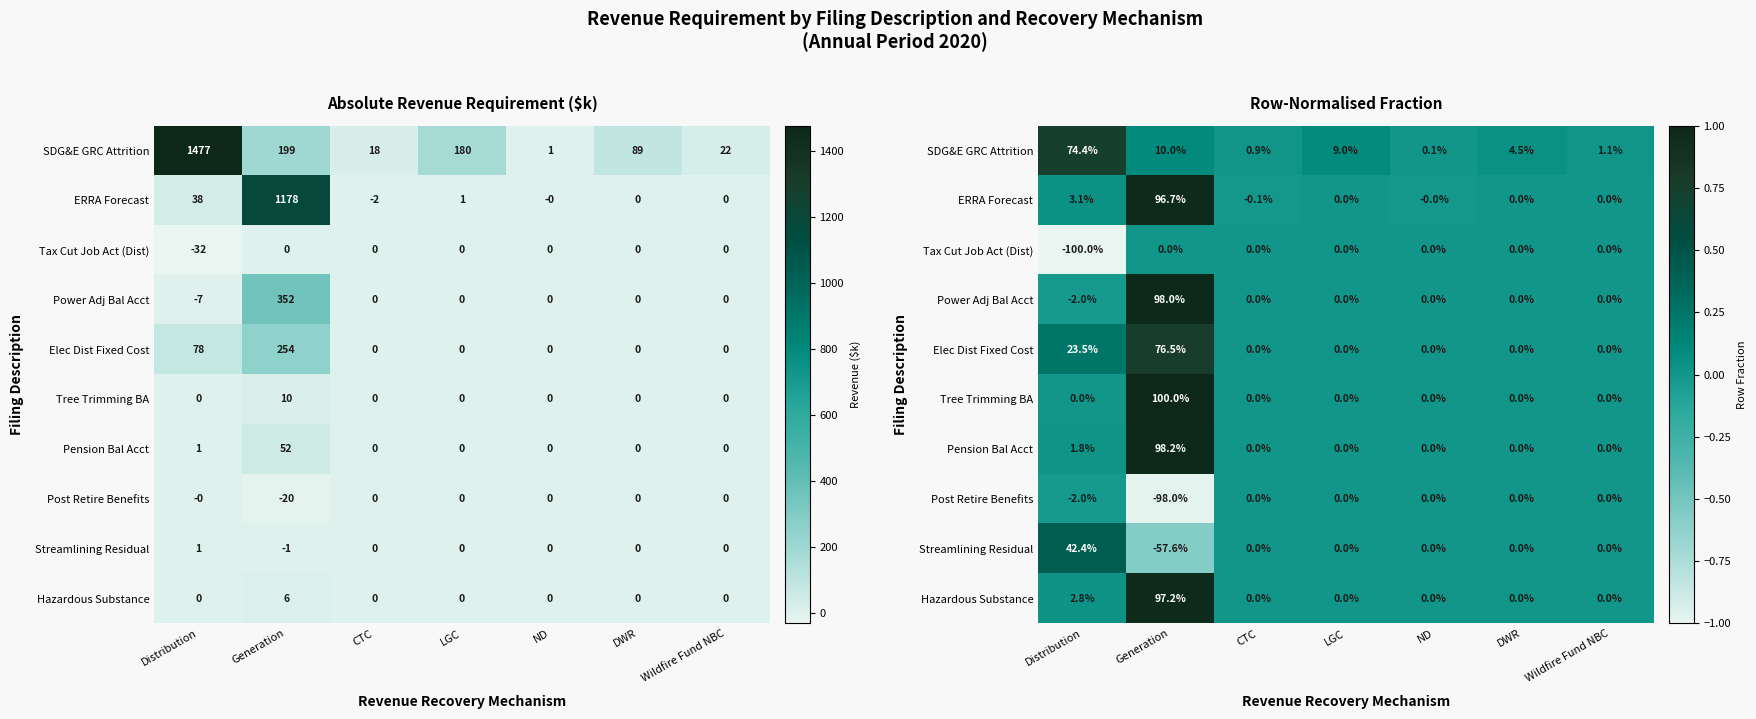

Count the number of data series in this chart.

10